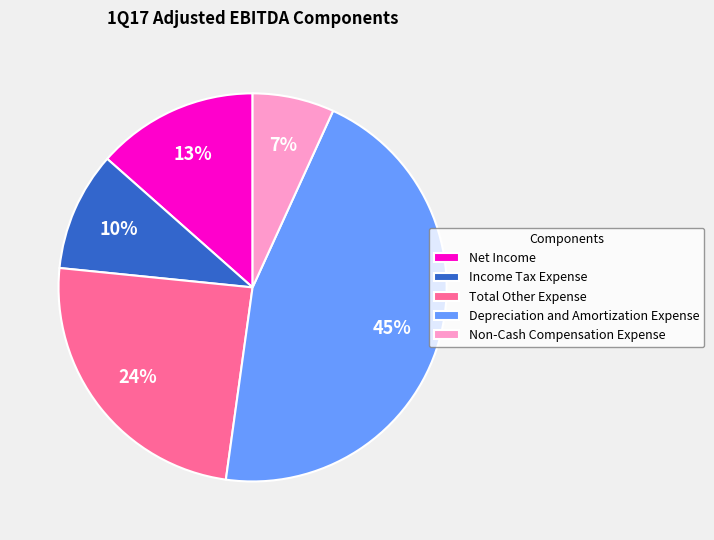

How many slices are in this pie chart?

5